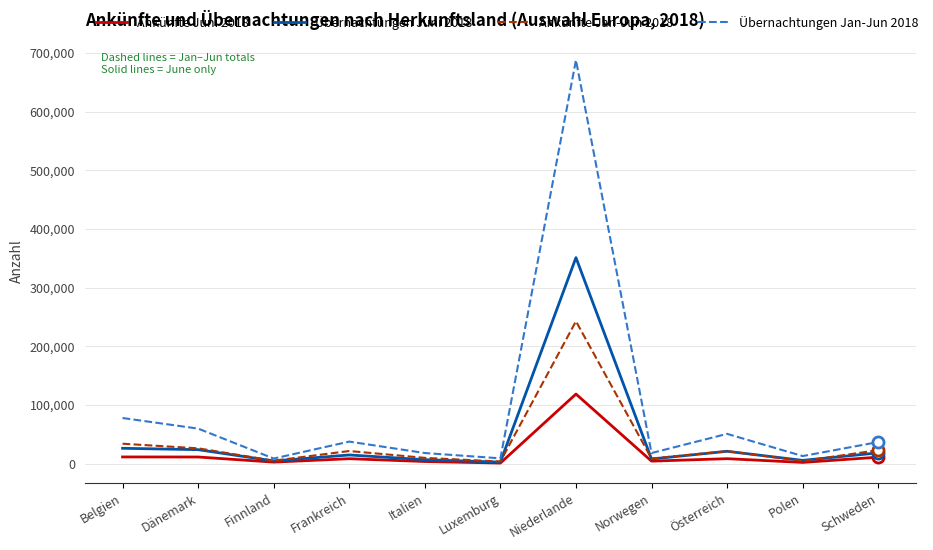

At which label does Ankünfte Jan-Jun 2018 reach its peak?

Niederlande